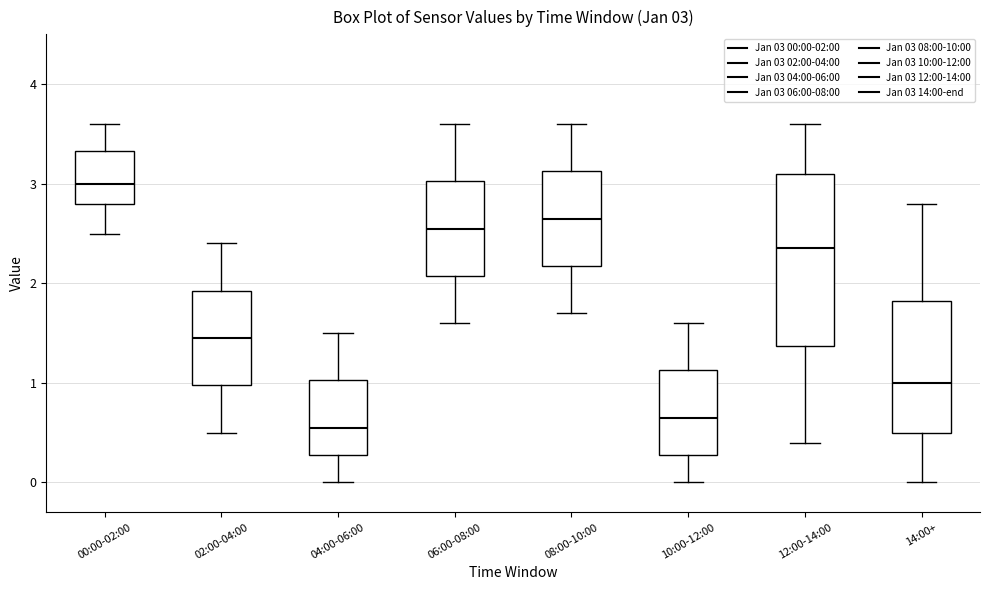

Which box's median line is the highest?

00:00-02:00